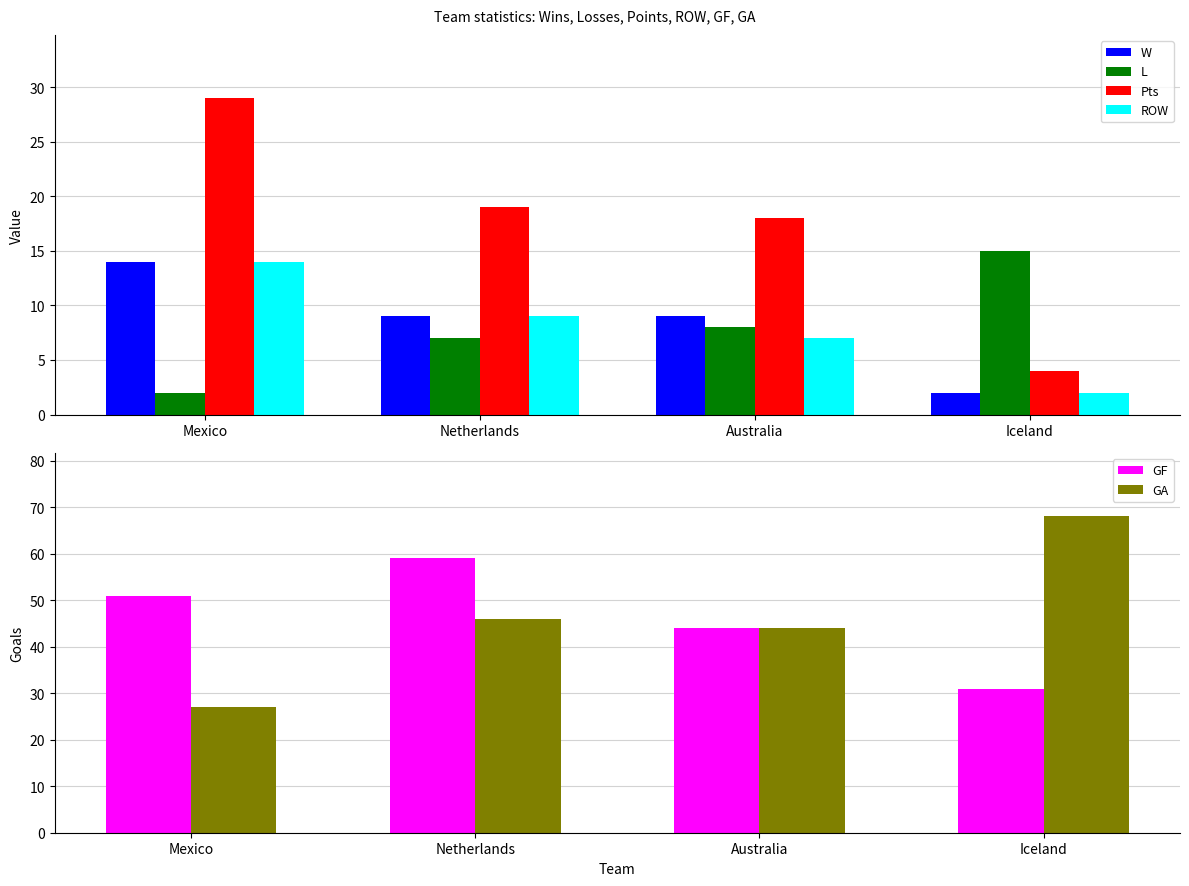

How many values in the L series are below 8?

2